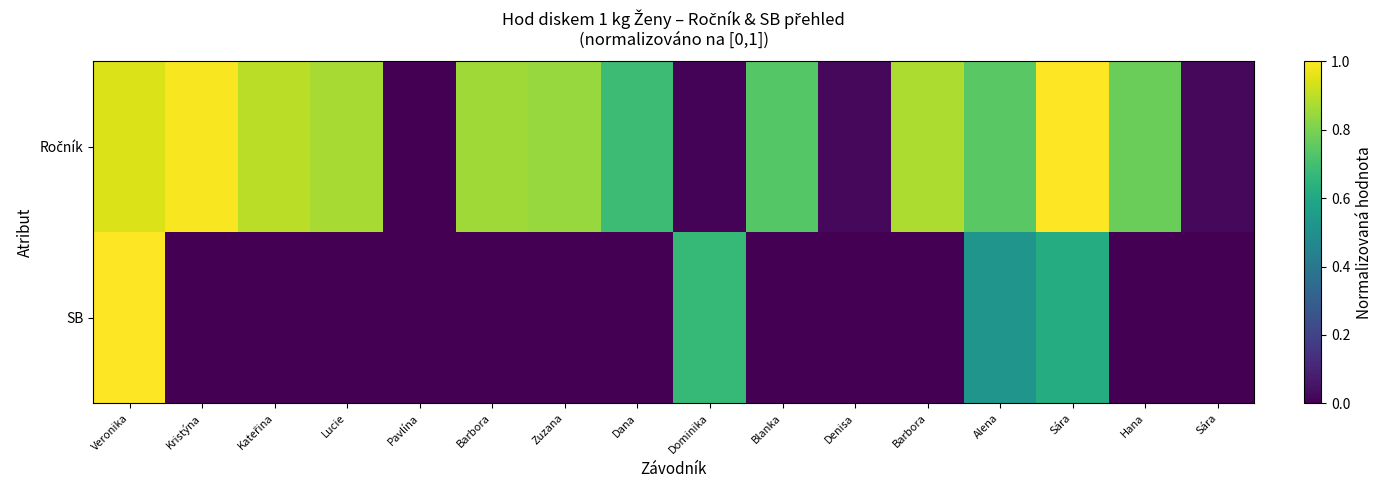

Which series has the widest spread of values?

Ročník